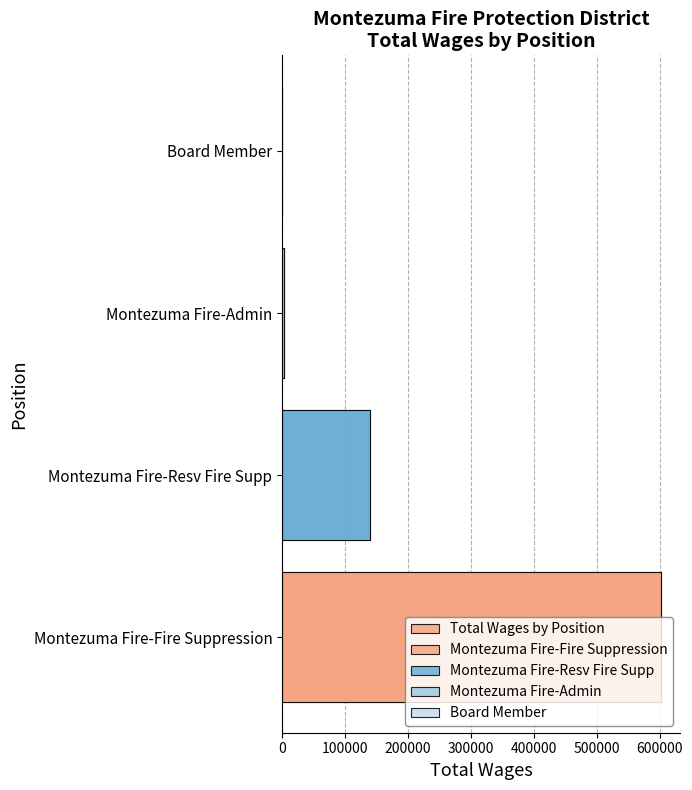

What is the value of the 2nd bar from the left?

139520